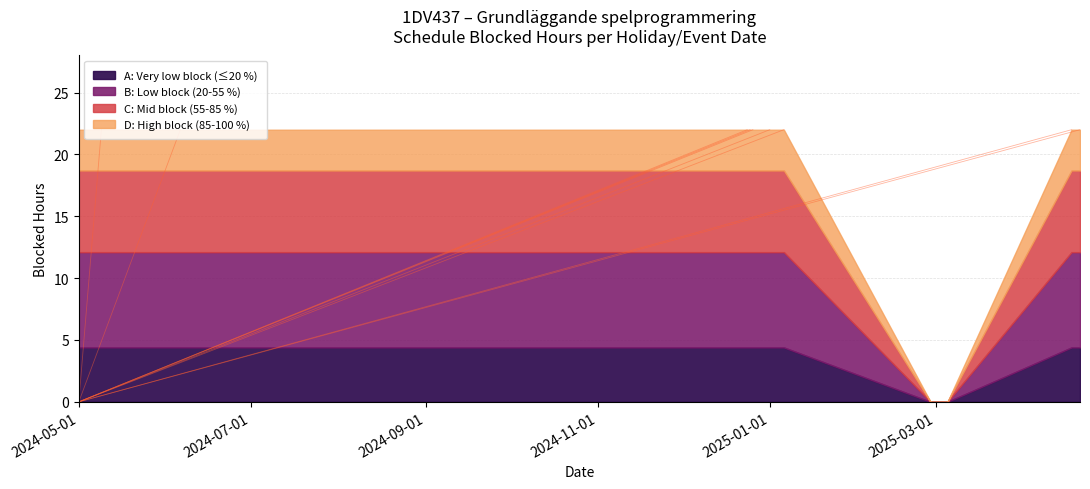

Does the chart display data point markers on the line(s)?

No